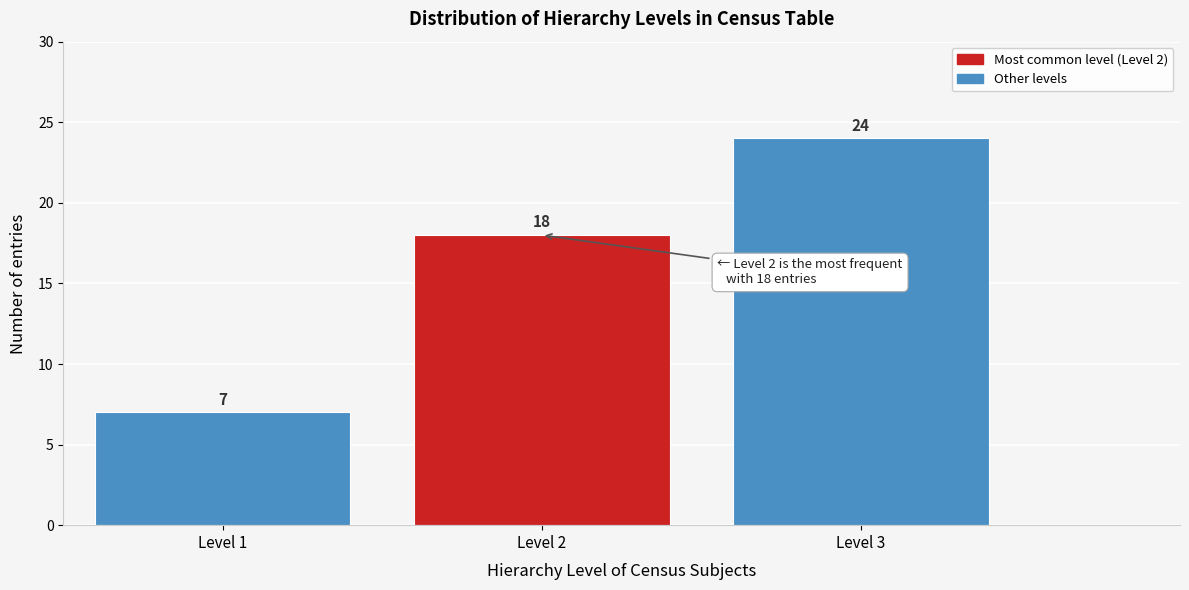

How tall is the bar that spans 0.5 to 1.5 on the x-axis?

7